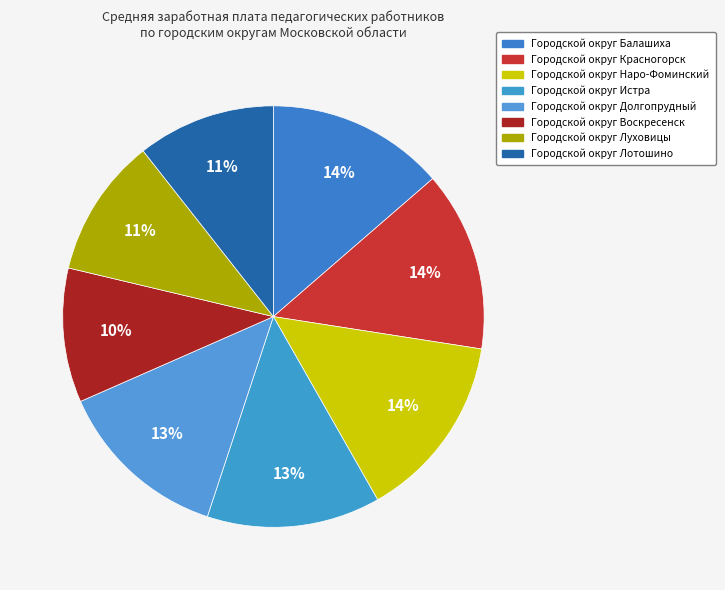

Does any single category account for the majority?

No